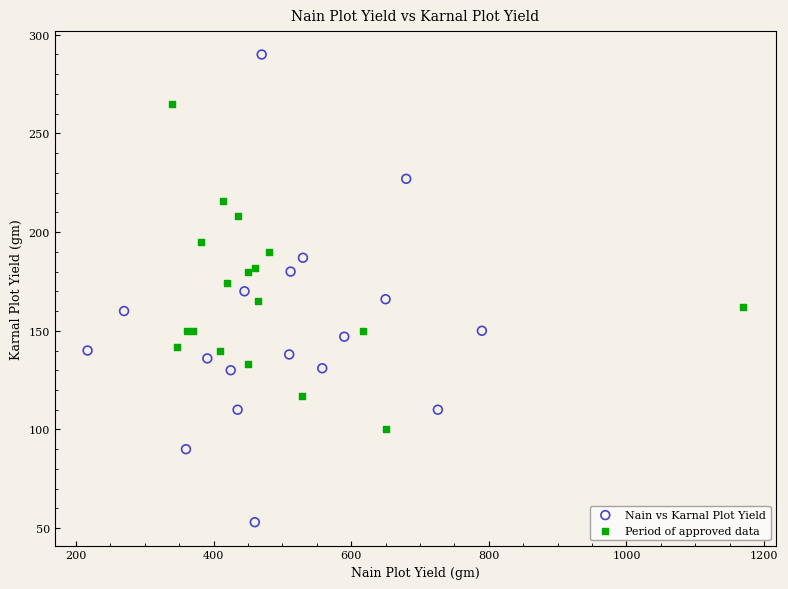

Which series has the widest spread of Y values?

Nain vs Karnal Plot Yield